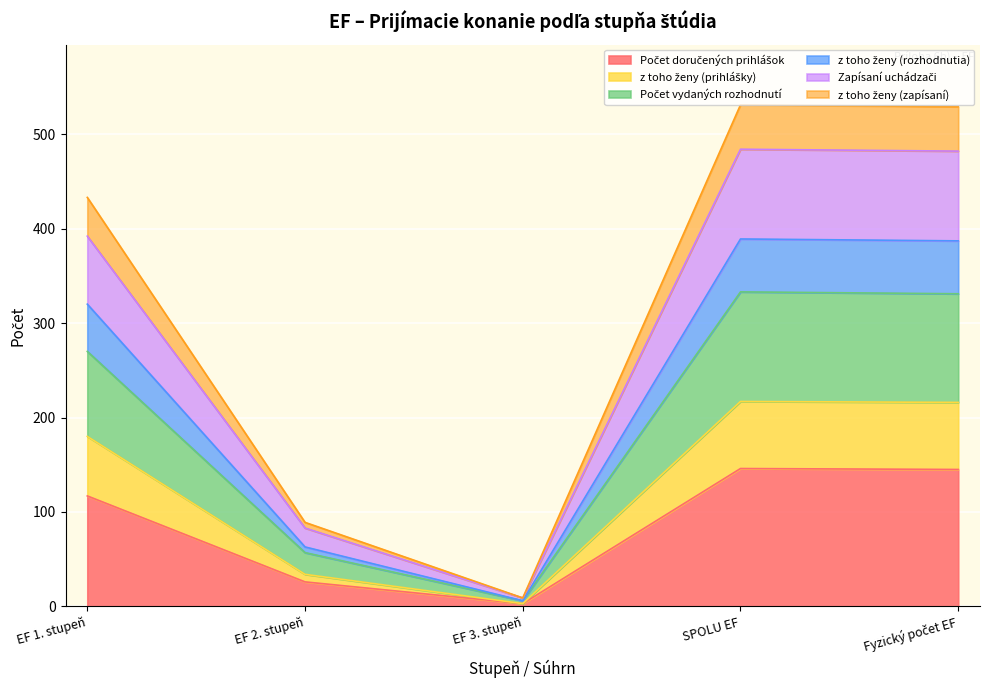

What is the total value across all series at SPOLU EF?

531